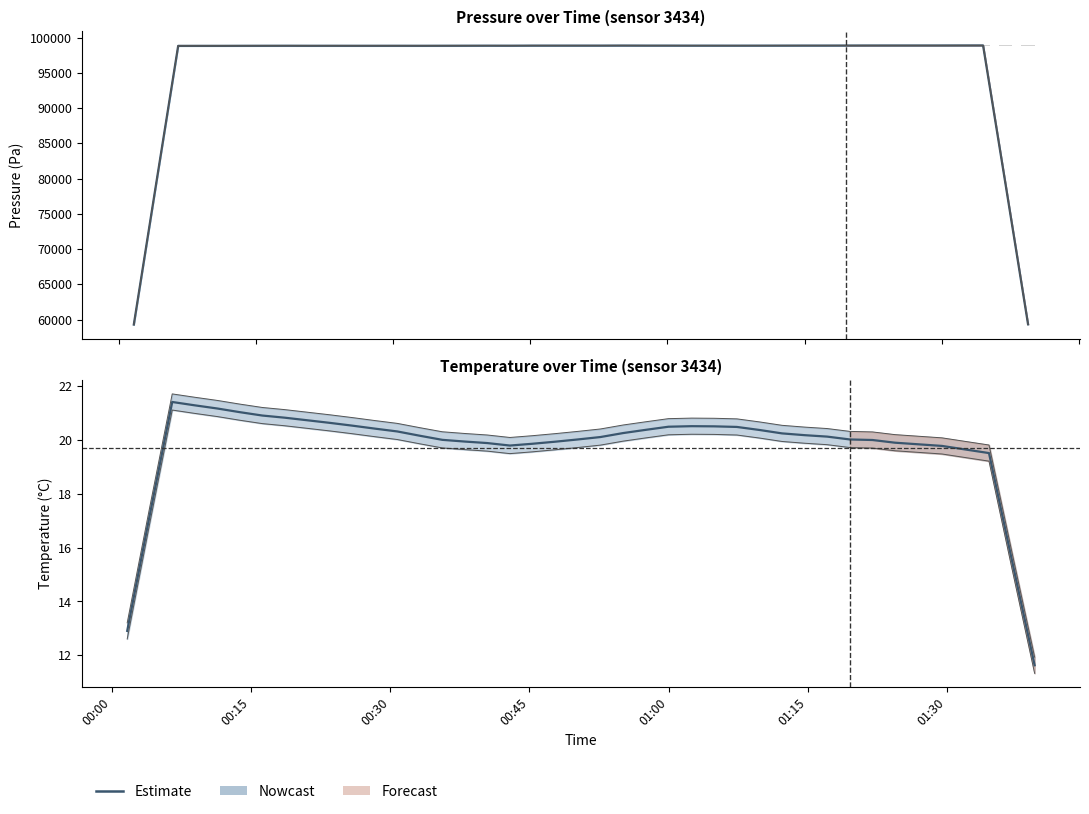

What is the minimum value shown in the chart?

11.6